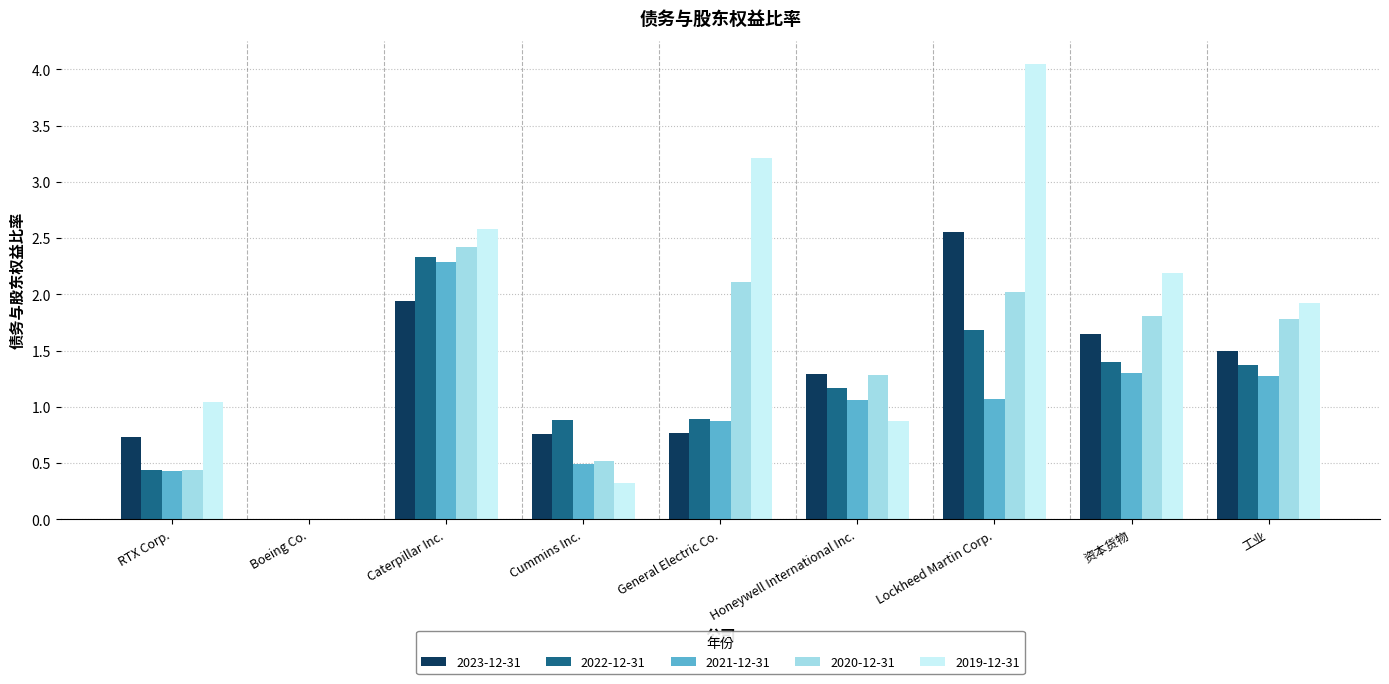

Which series has the largest total across all categories?

2019-12-31